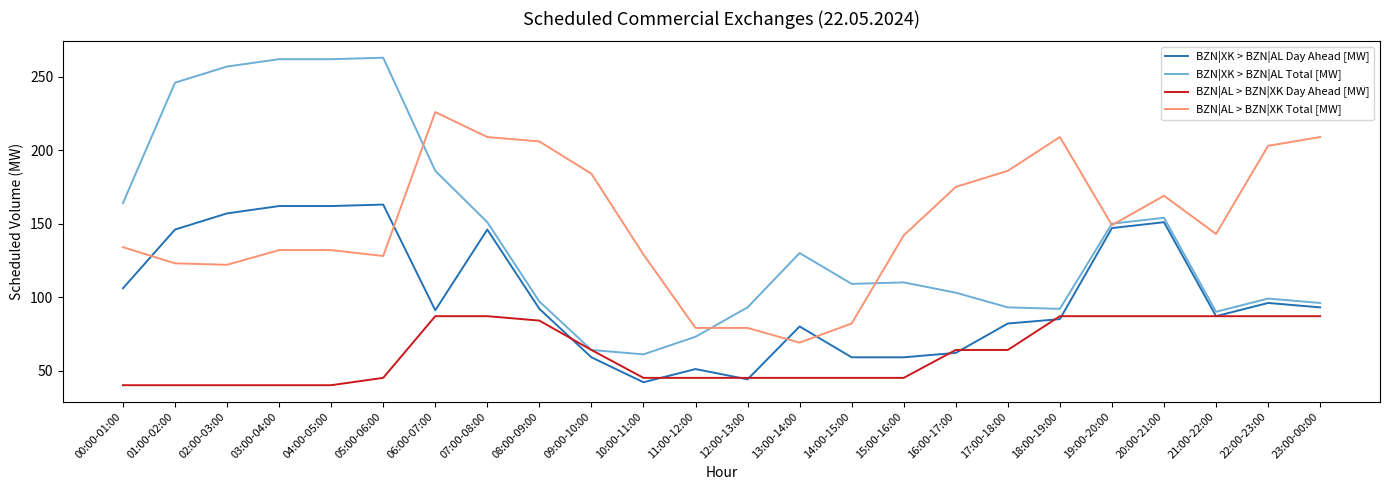

What are all the series names shown in the legend?

BZN|XK > BZN|AL Day Ahead [MW], BZN|XK > BZN|AL Total [MW], BZN|AL > BZN|XK Day Ahead [MW], BZN|AL > BZN|XK Total [MW]